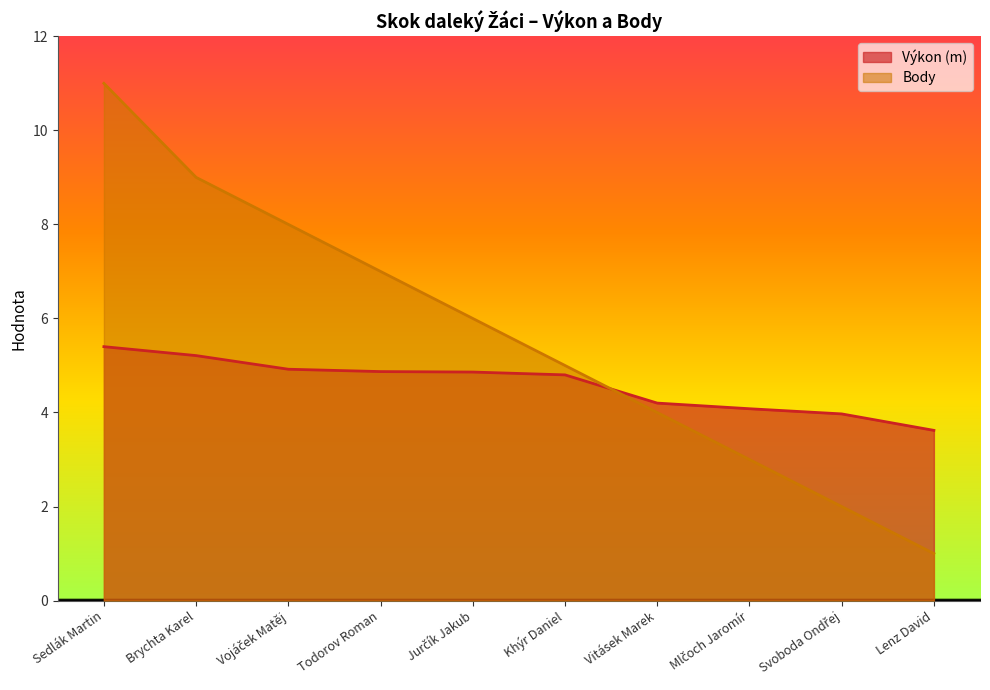

At which category does the chart reach its peak across all series?

Sedlák Martin